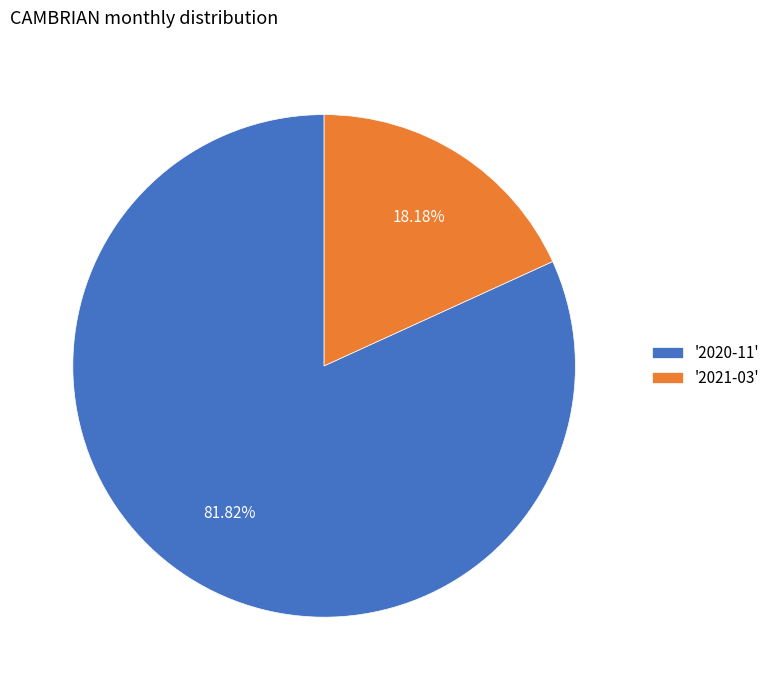

To the nearest percent, what is the average slice percentage?

50%